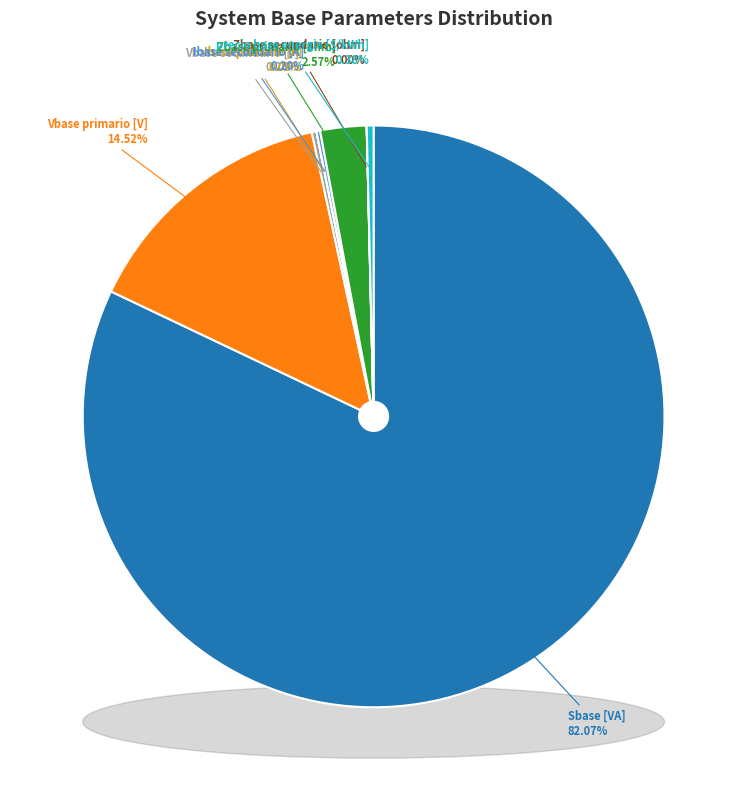

Is there a majority slice in this chart?

Yes